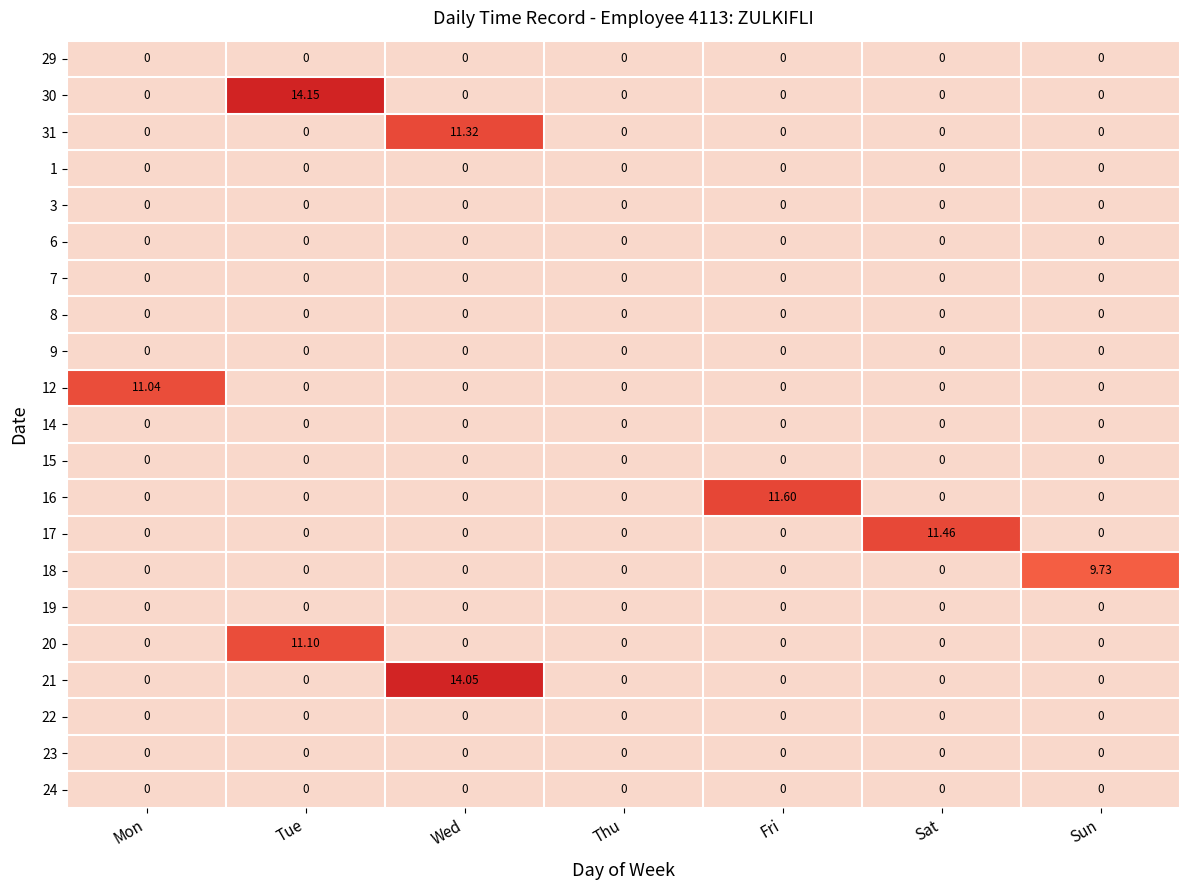

Which category has the highest value in the 21 series?

Wed